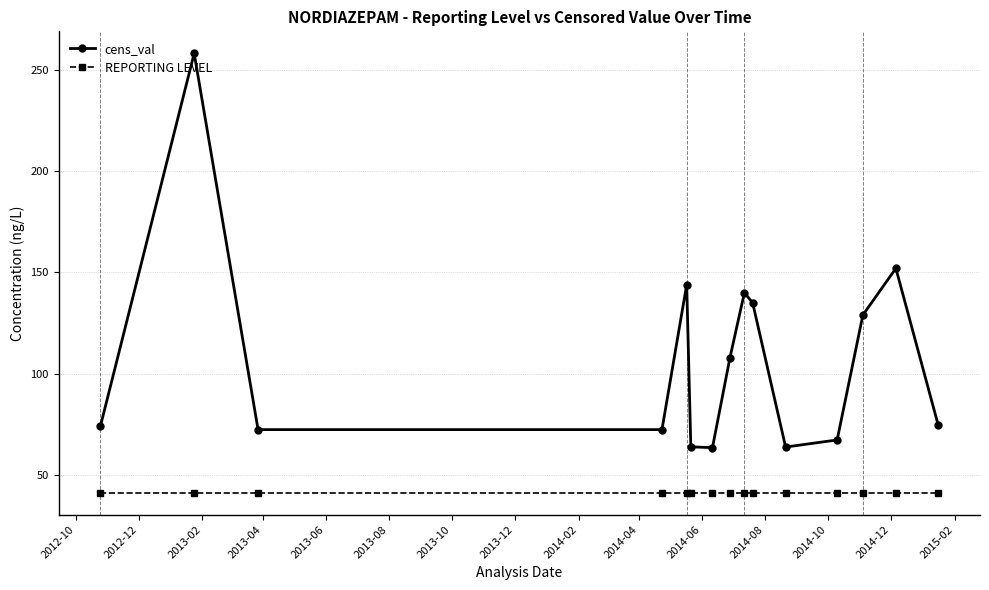

What is the value of the REPORTING LEVEL point at the 1st from the left?

41.4